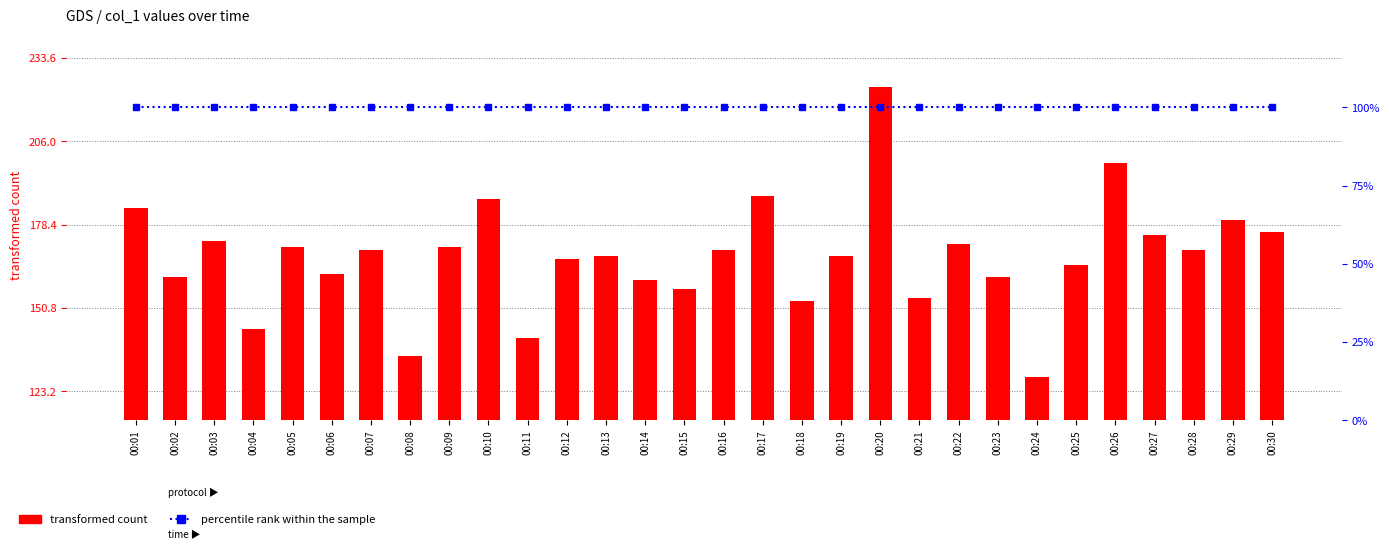

What is the maximum value for transformed count?

224